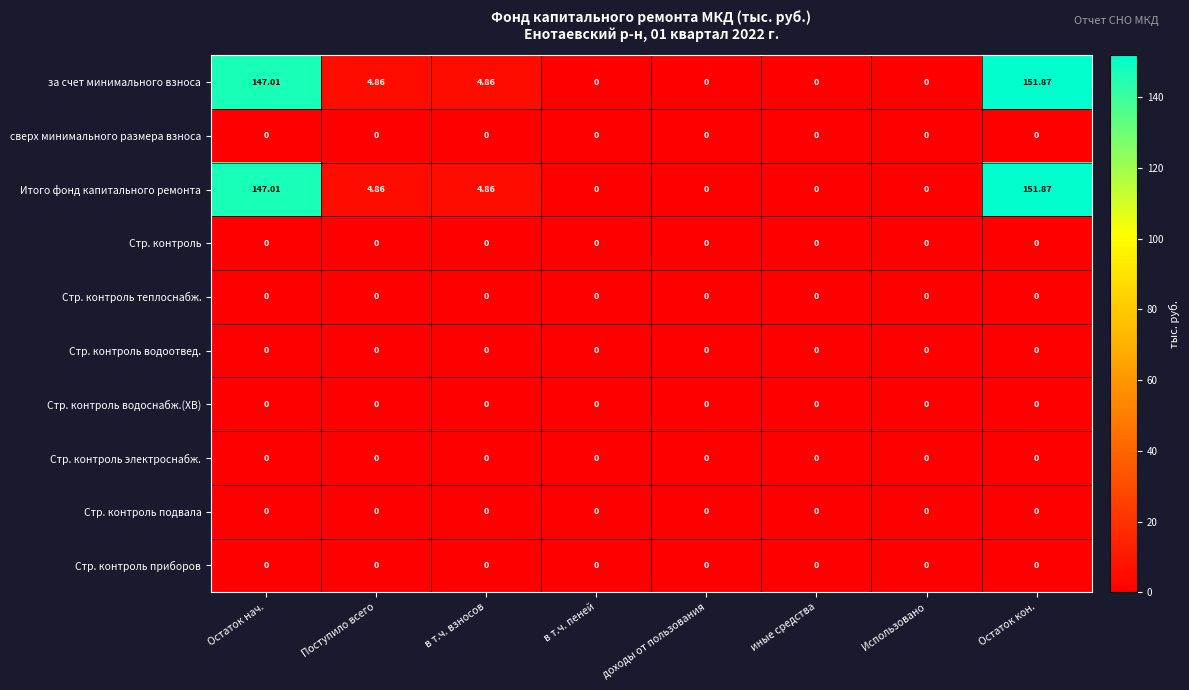

At how many categories does at least one series exceed 90?

2